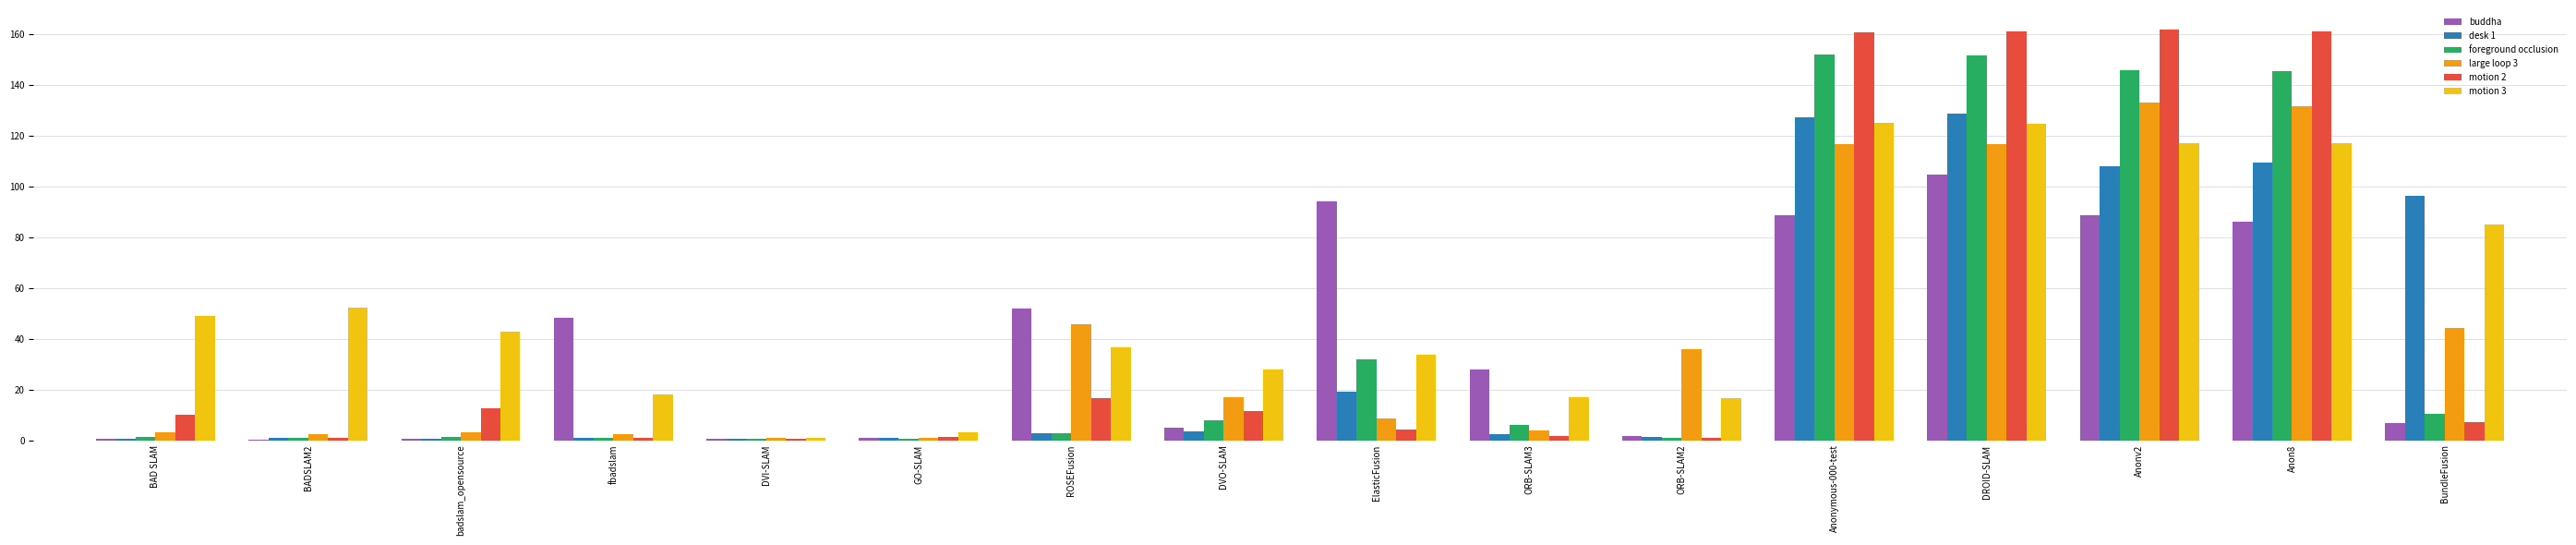

What is the highest value of the motion 3 series?

125.0